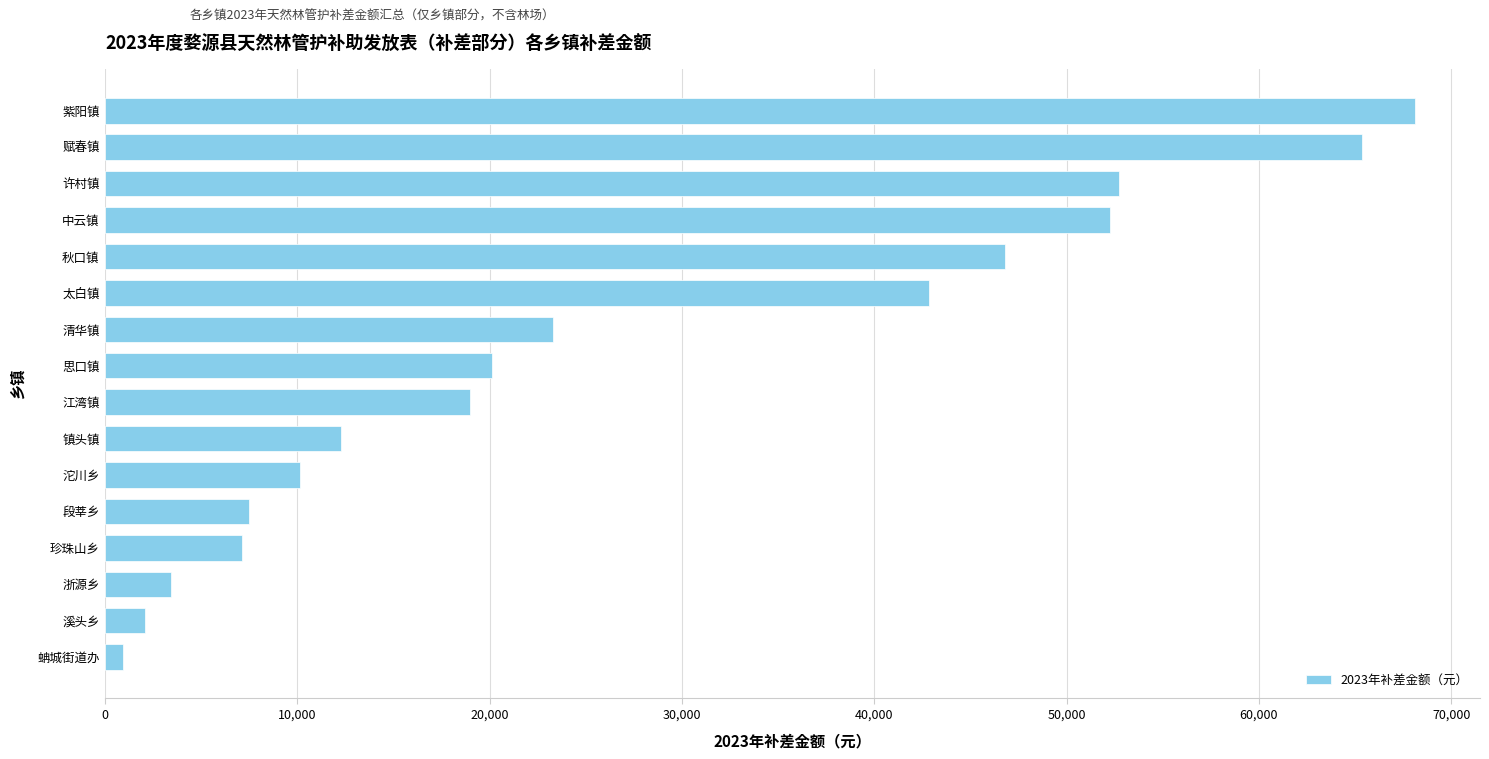

Does the chart contain any negative values?

No